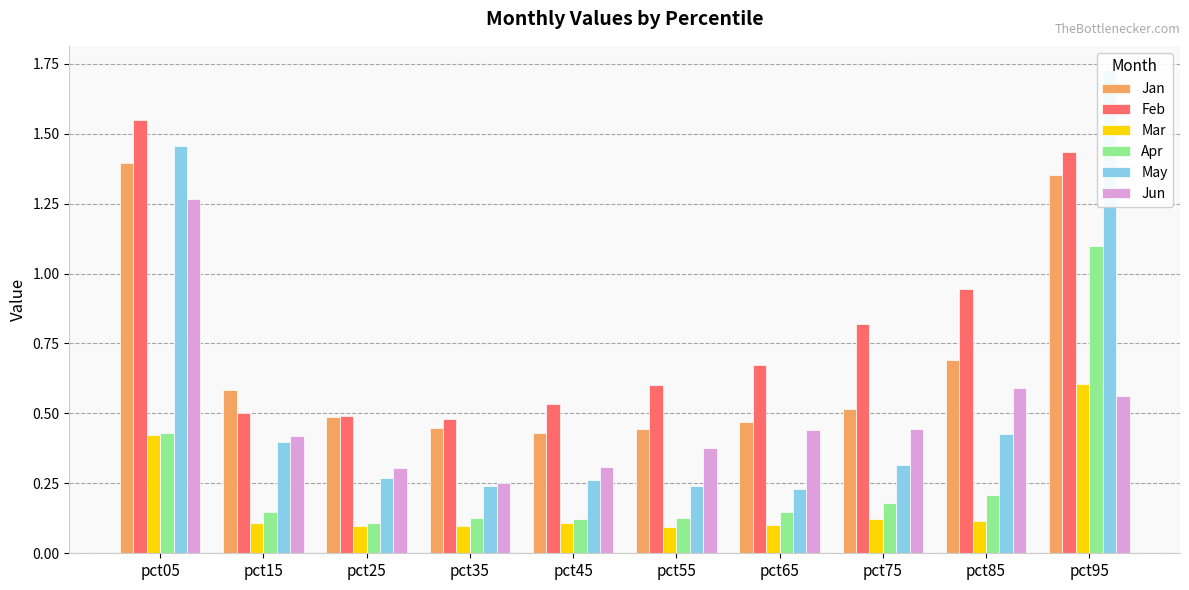

Is the value of Apr at pct75 greater than the value of Mar at pct85?

Yes